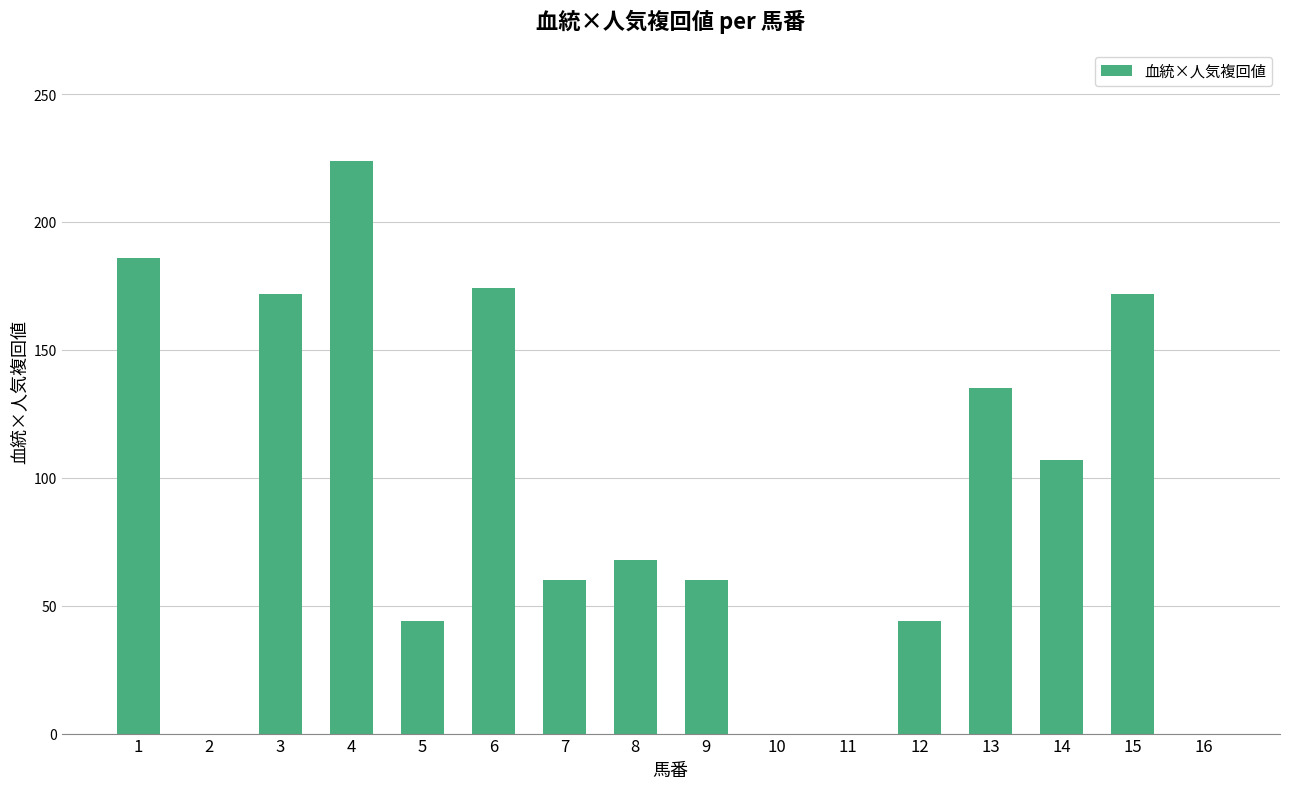

Is it true that the value at 5 is 44?

True